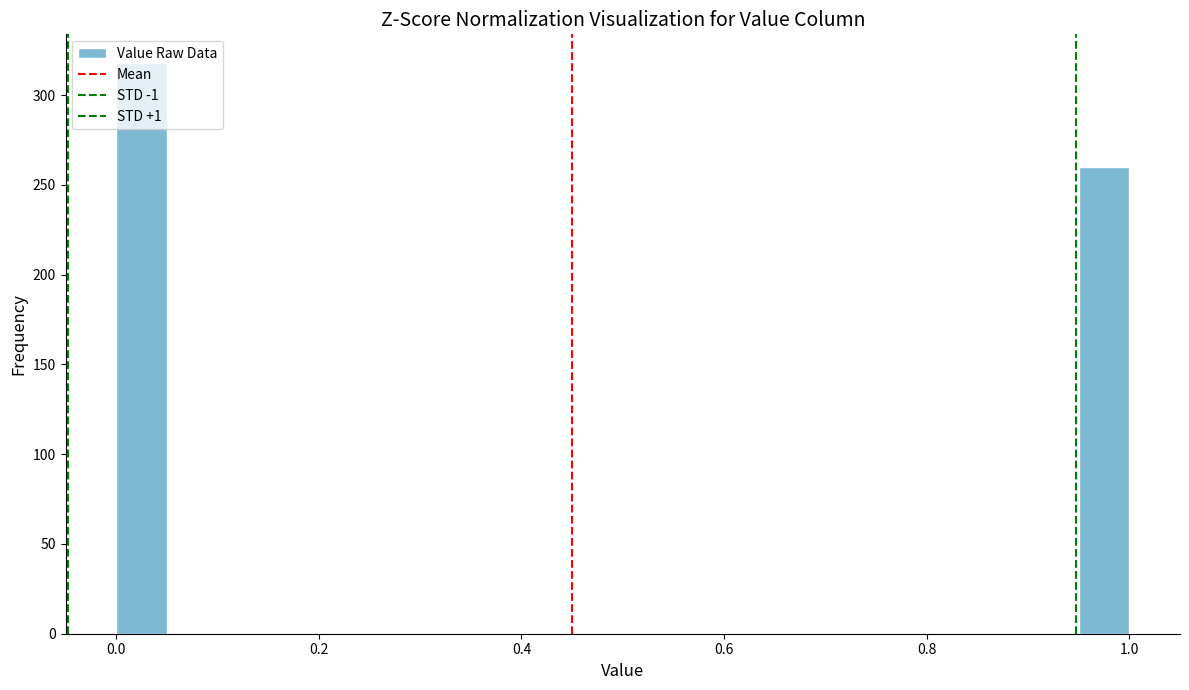

Around what value on the x-axis is the tallest bar? Give the approximate position of its centre, as read against the axis.

0.02